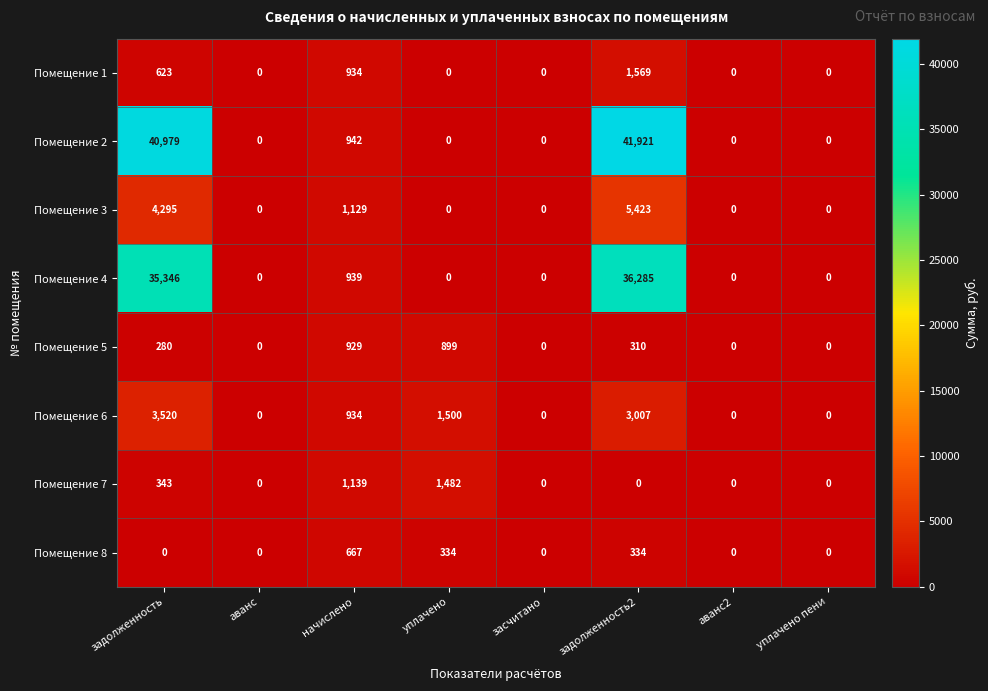

What is the sum of all Помещение 5 values?

2418